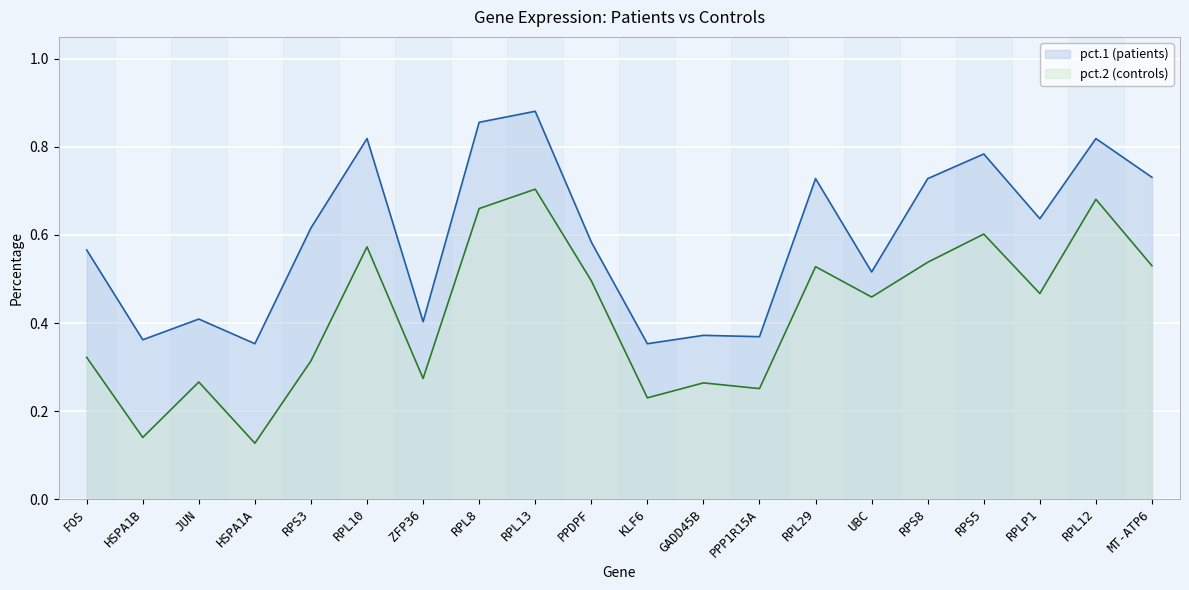

Where is the first local maximum for pct.1 (patients)?

JUN